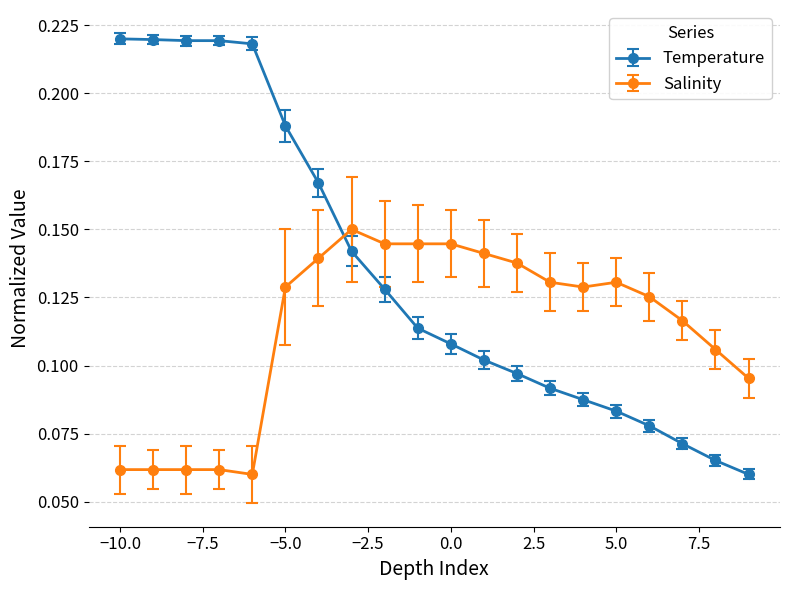

Rank the series by their maximum value, from lowest to highest.

Salinity, Temperature